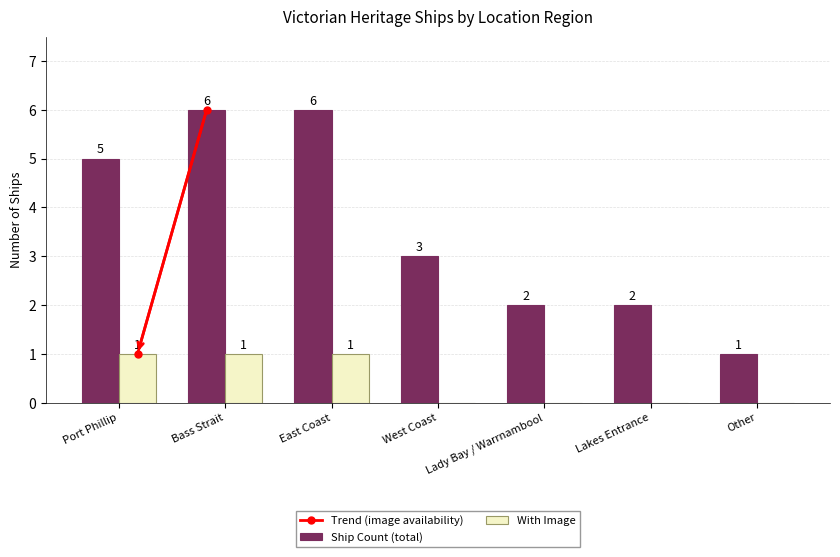

What is the sum of the Ship Count (total) values at Lady Bay / Warrnambool and Port Phillip?

7